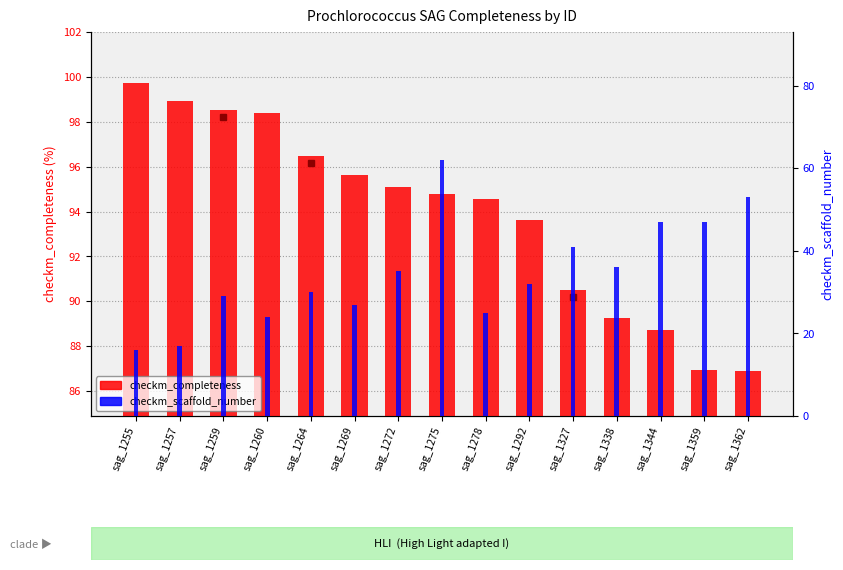

What are all the series names shown in the legend?

checkm_completeness, checkm_scaffold_number